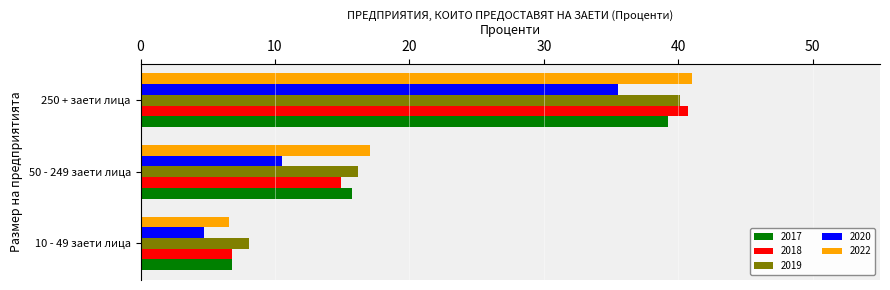

At which label is 2020 closest to 20?

50 - 249 заети лица